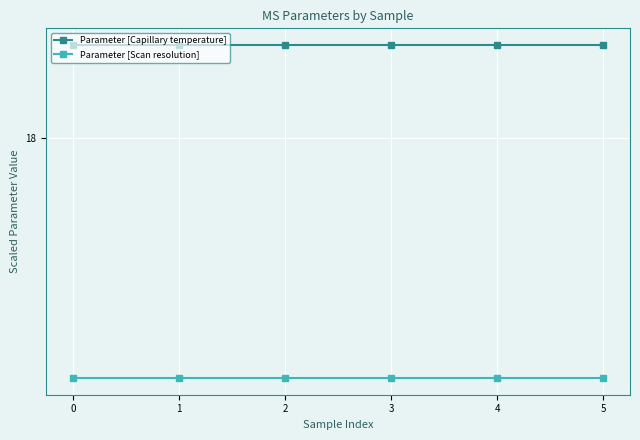

Does the chart have visible grid lines?

Yes